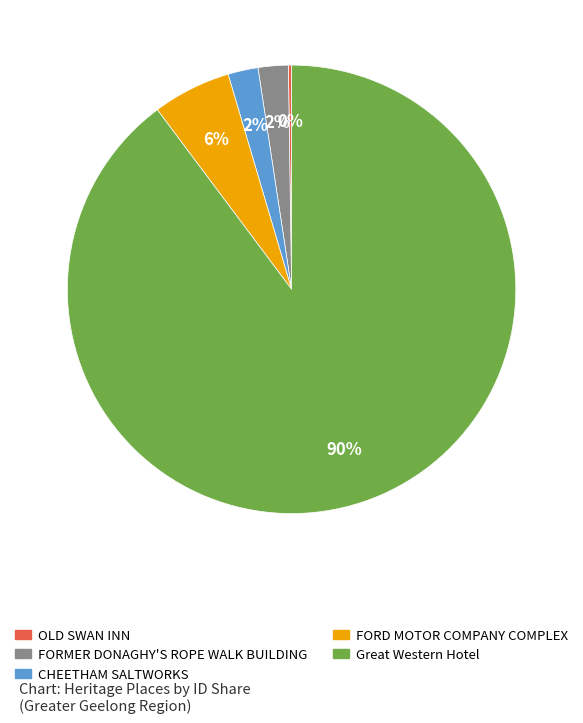

To the nearest percent, what portion does FORD MOTOR COMPANY COMPLEX represent?

6%